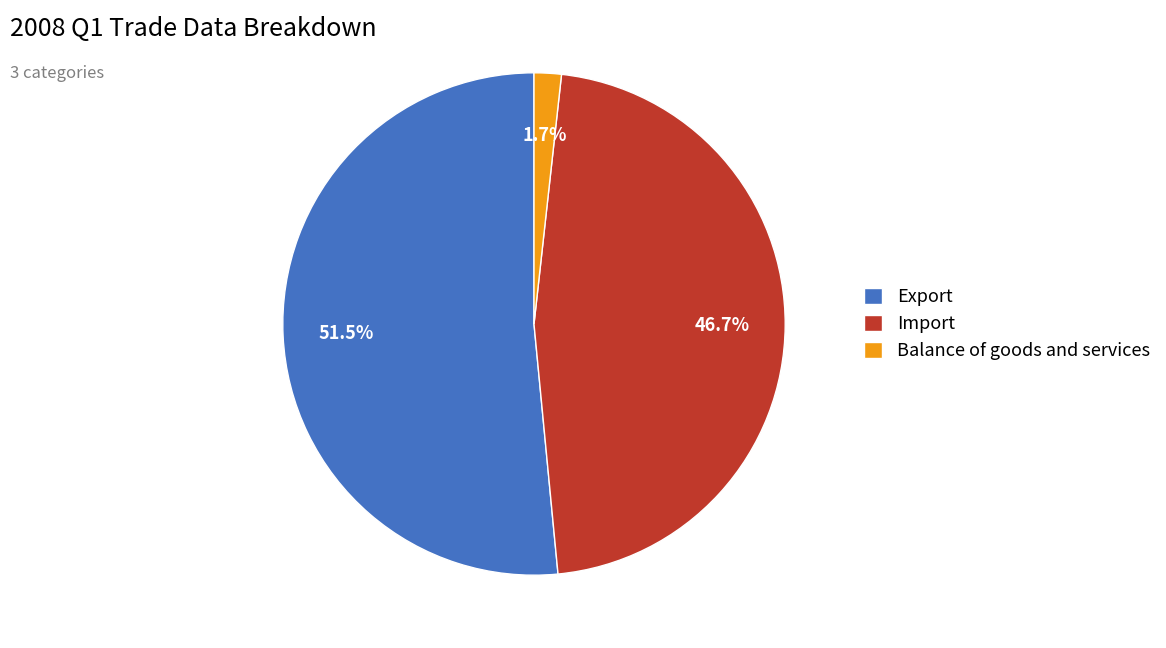

Which has a higher value, Import or Balance of goods and services?

Import